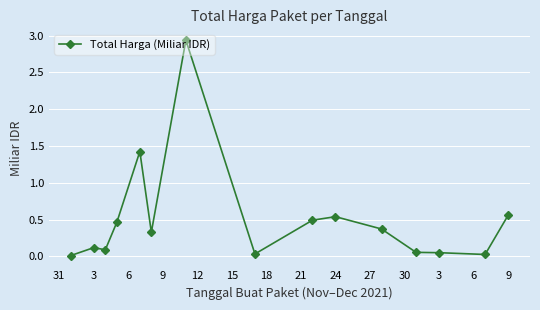

Does the chart have visible grid lines?

Yes